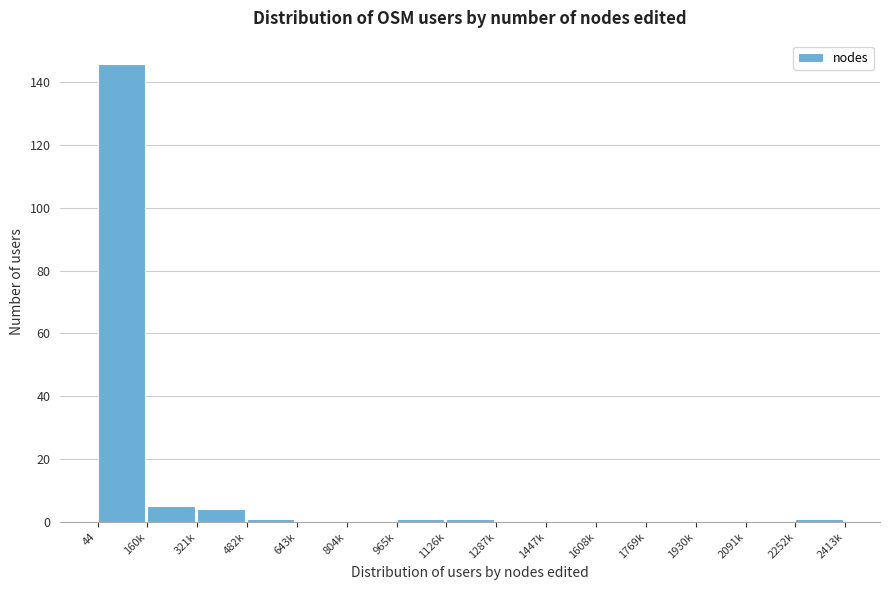

Reading left to right, transcribe all the data shown in this chart.

44=146	160k=5	321k=4	482k=1	643k=0	804k=0	965k=1	1126k=1	1287k=0	1447k=0	1608k=0	1769k=0	1930k=0	2091k=0	2252k=1